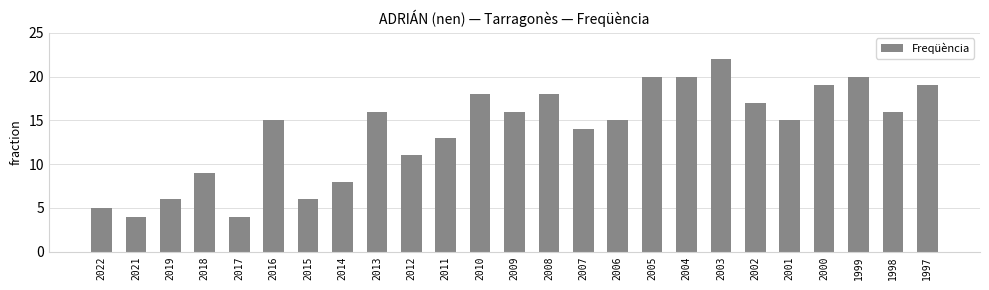

What is the difference between the values at 1998 and 2004?

4